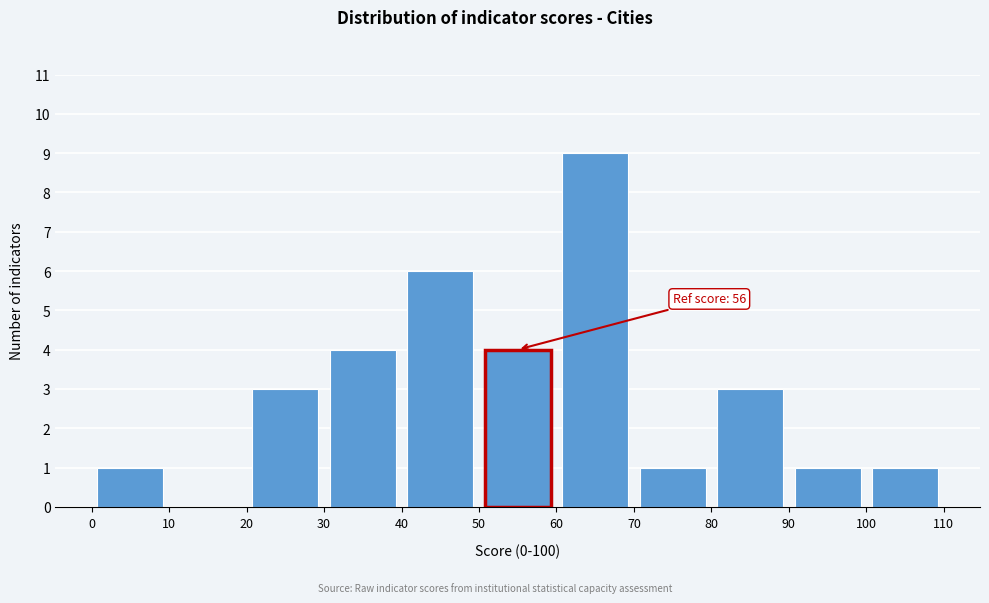

Over which range of the x-axis is the bar tallest?

60 to 70